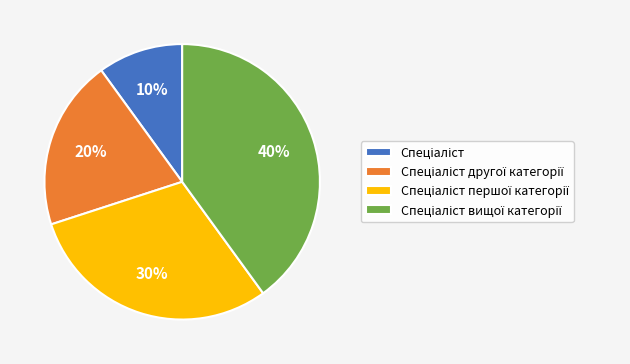

Is there a majority slice in this chart?

No